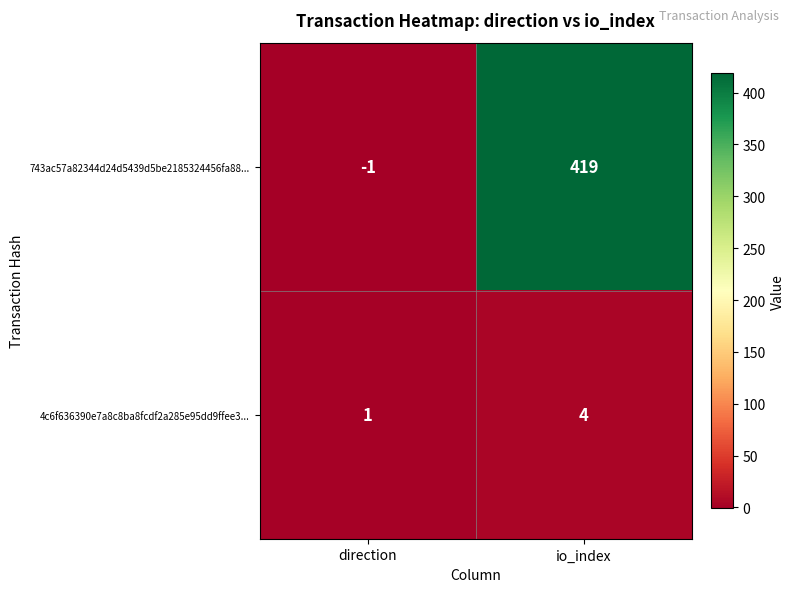

Rank the series by their average value, from lowest to highest.

4c6f636390e7a8c8ba8fcdf2a285e95dd9ffee3..., 743ac57a82344d24d5439d5be2185324456fa88...